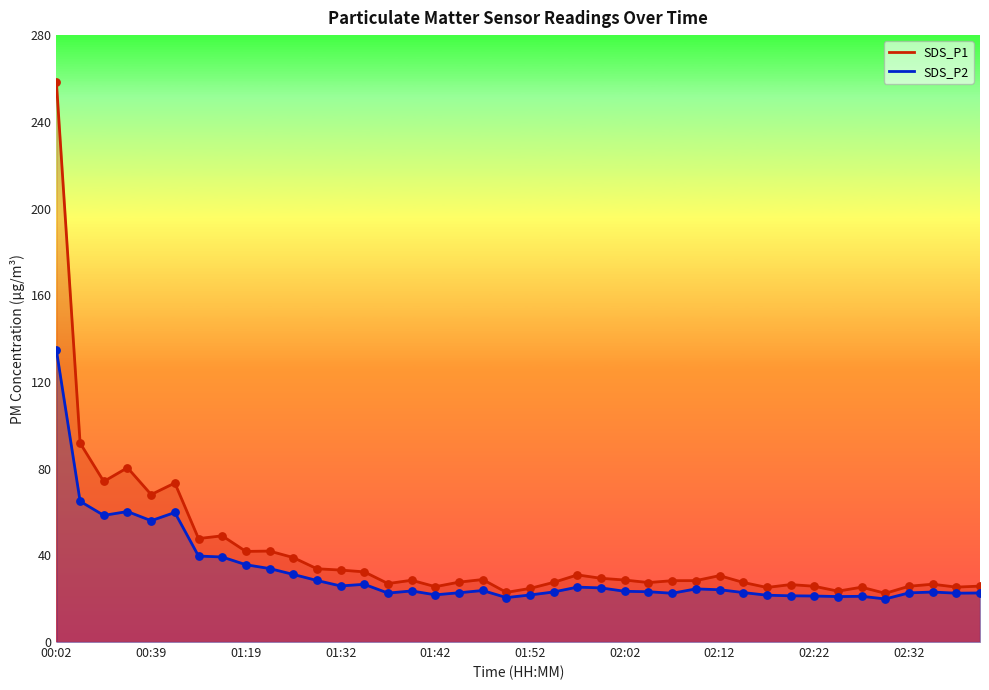

Which series contains the highest Y value?

SDS_P1